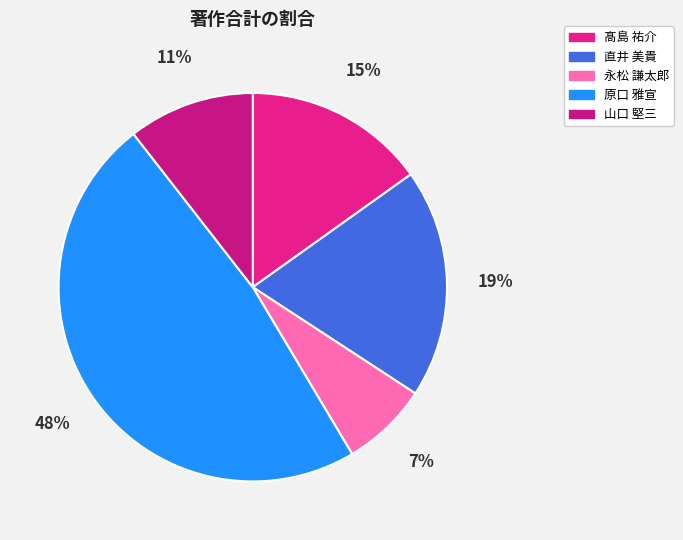

Is there any slice that represents more than half of the pie?

No